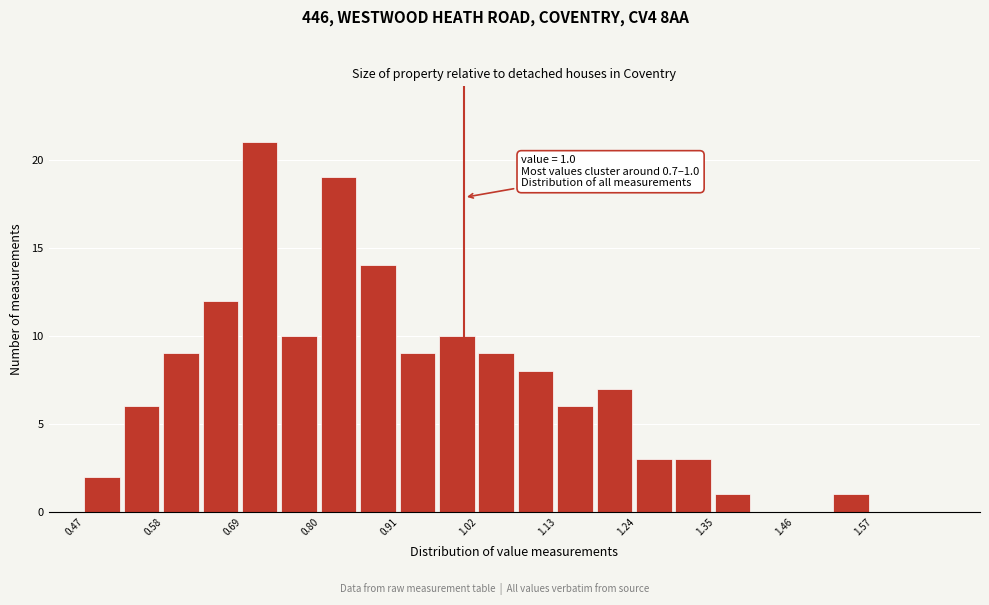

Around what value on the x-axis is the tallest bar? Give the approximate position of its centre, as read against the axis.

0.72